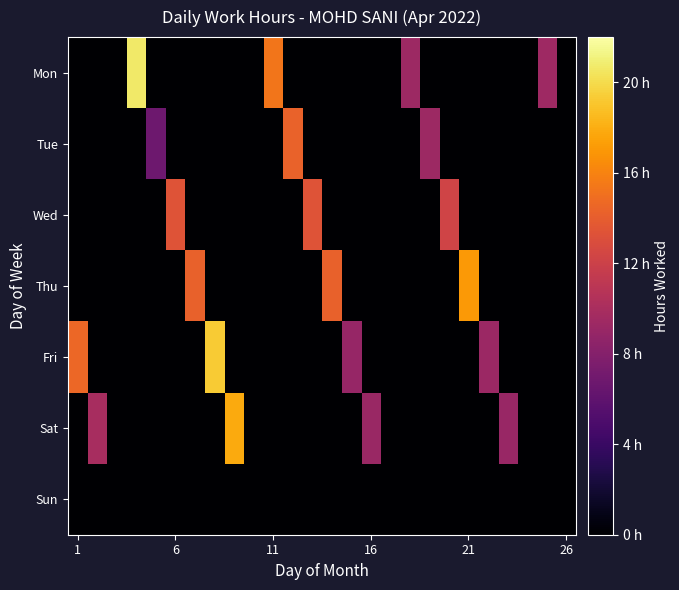

How many distinct data groups are displayed?

7